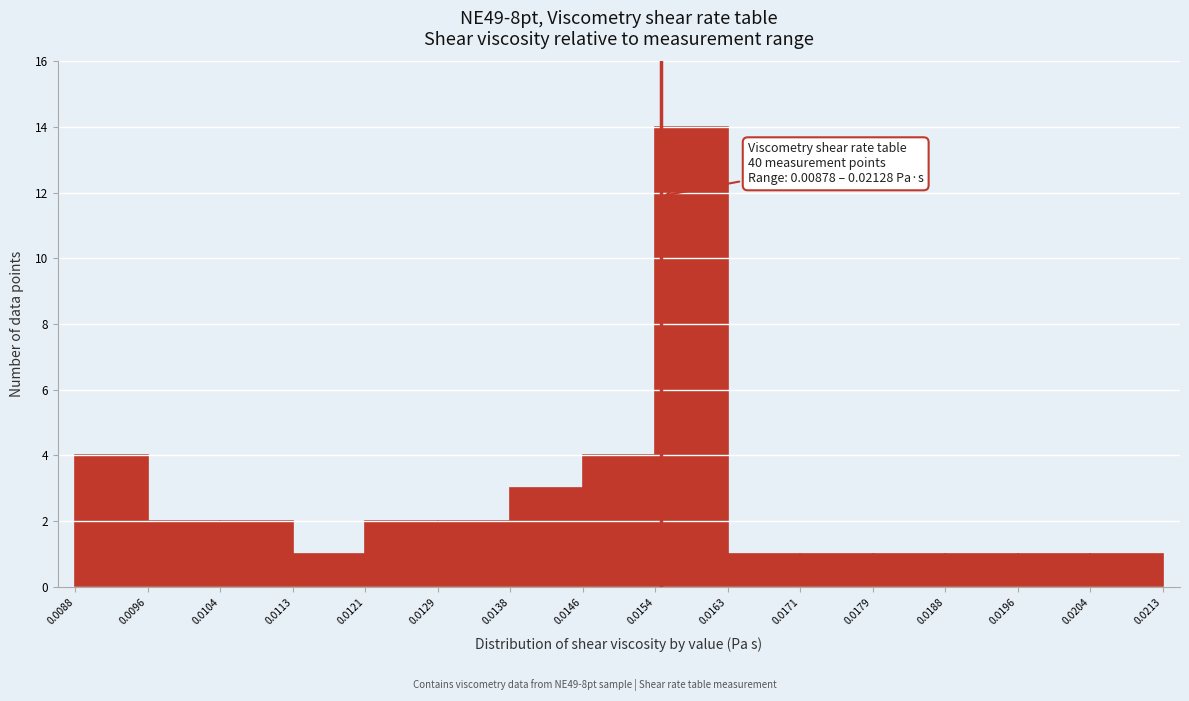

Over which range of the x-axis is the bar tallest?

0.0154 to 0.0163